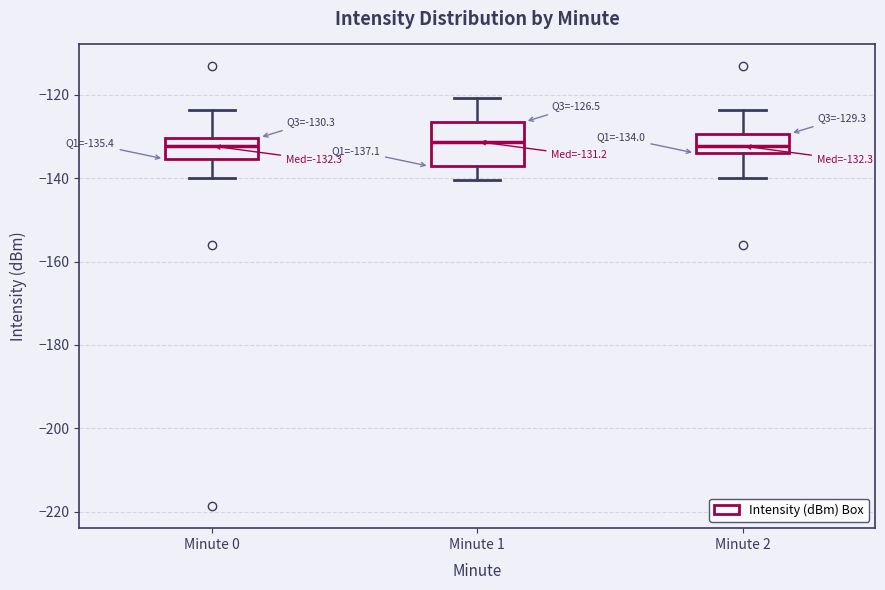

Comparing the boxes themselves (not the whiskers), which one is the tallest?

Minute 1